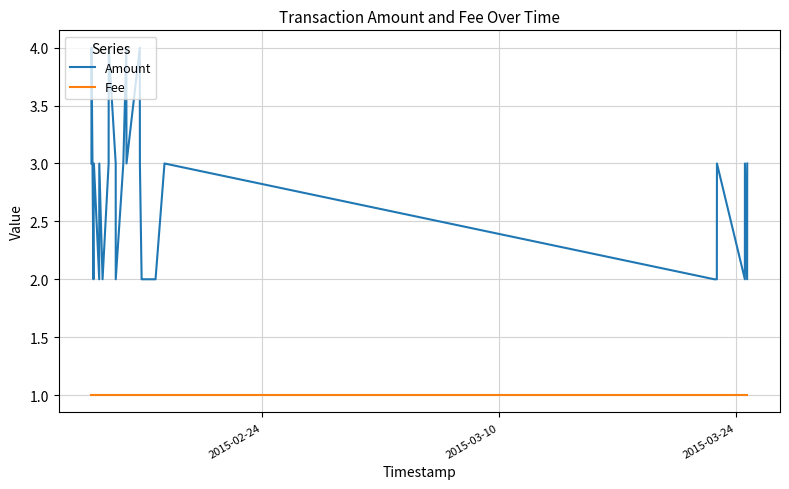

How many distinct data groups are displayed?

2